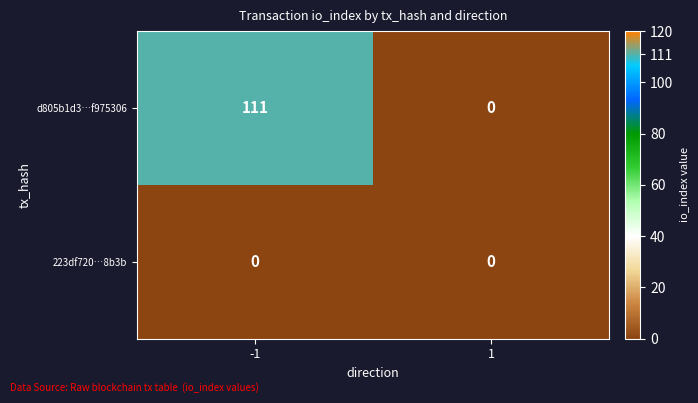

Which series has the largest total across all categories?

d805b1d3…f975306